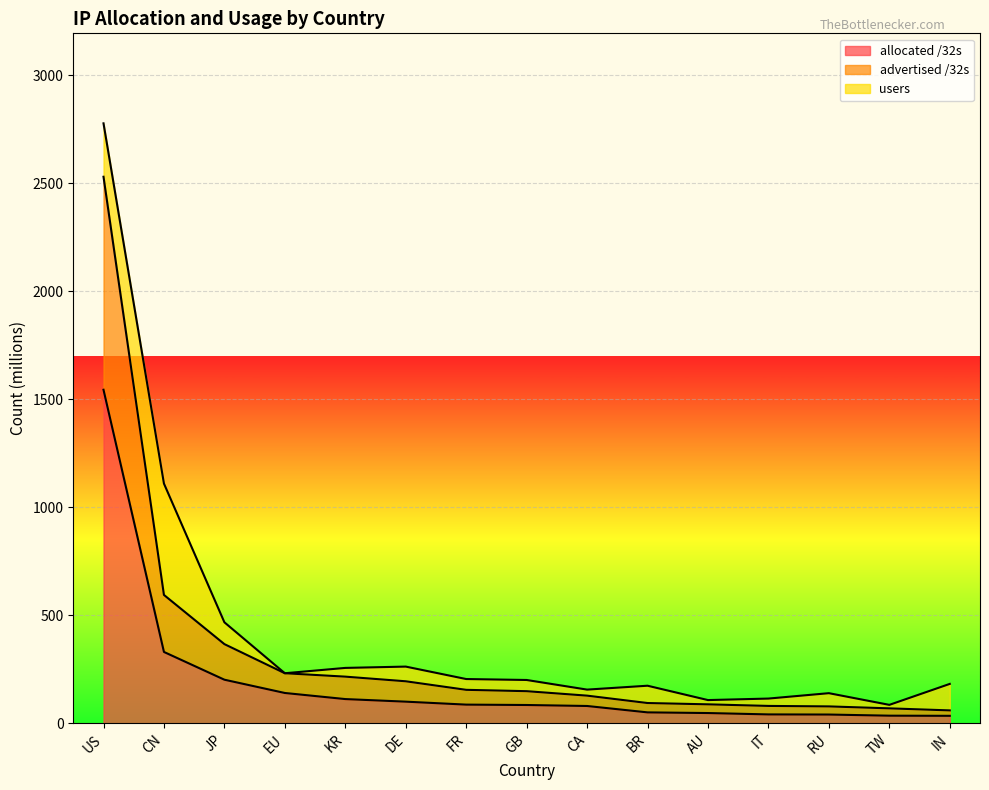

What is the highest value of the allocated /32s series?

1543.8